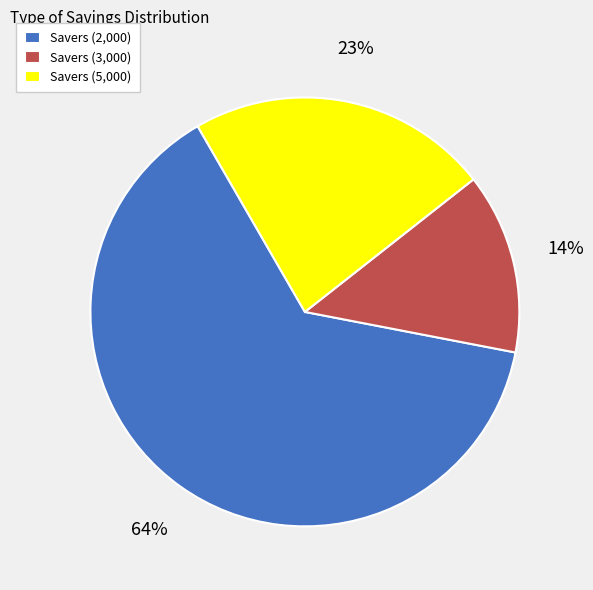

To the nearest percent, what is the difference between the largest and smallest slice percentages?

50%